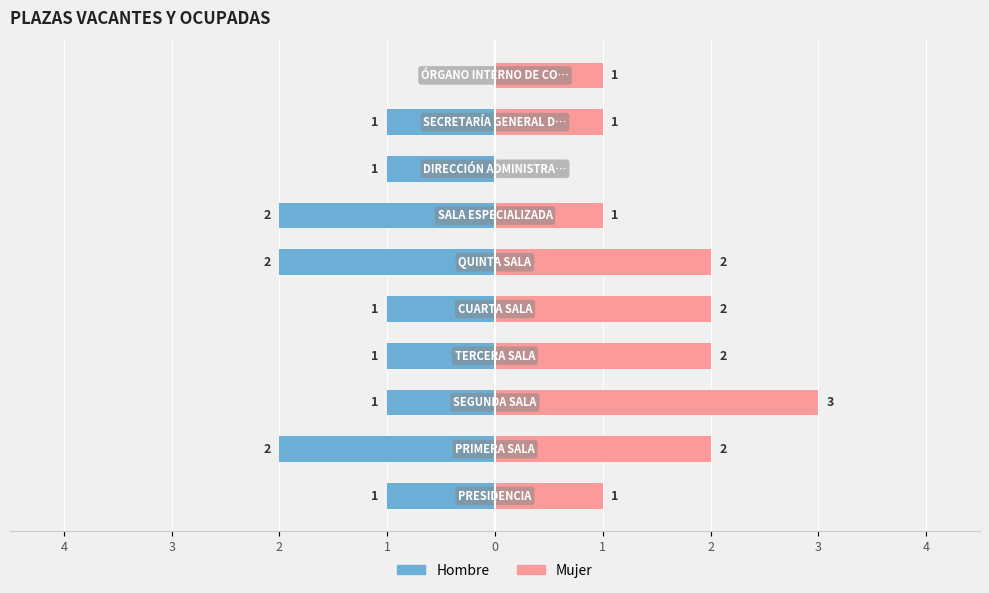

Which series has the widest spread of values?

Mujer